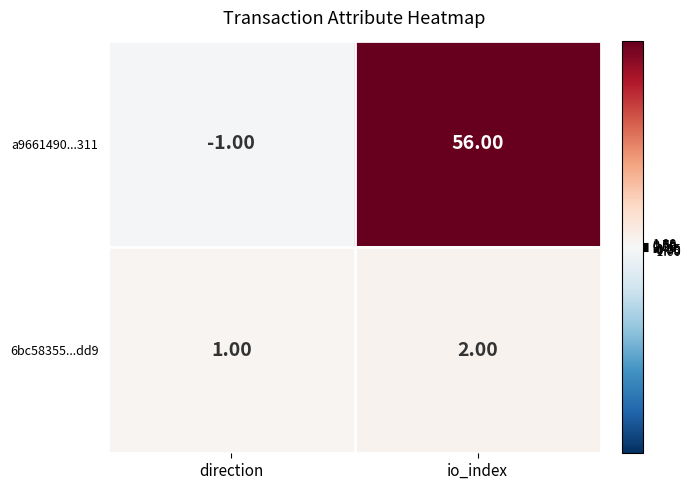

At direction, list the series in order from largest to smallest.

6bc58355...dd9, a9661490...311